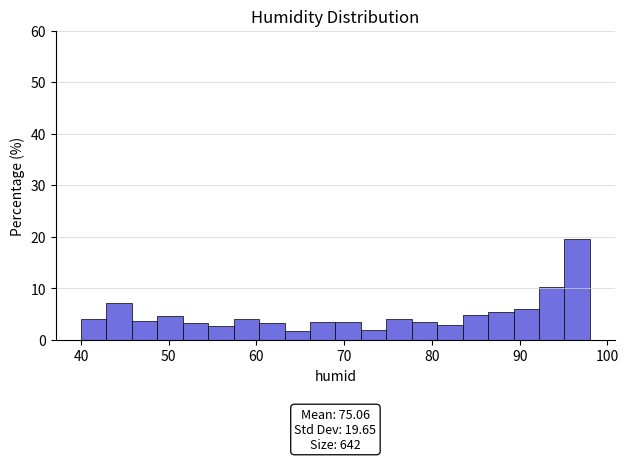

Read against the x-axis, roughly where is the centre of the tallest bar?

97